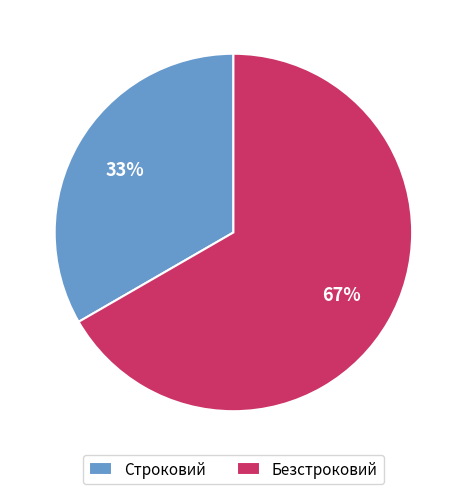

To the nearest percent, what is the combined percentage of Строковий and Безстроковий?

100%